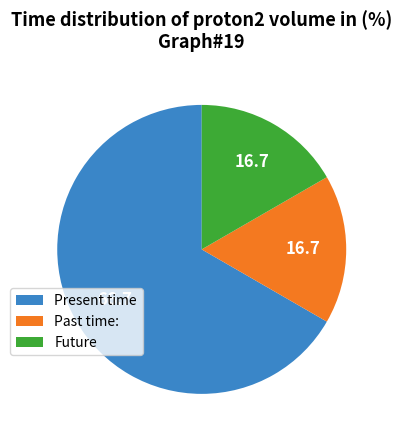

Approximately how many times larger is the value at Past time: compared to Present time?

0.3